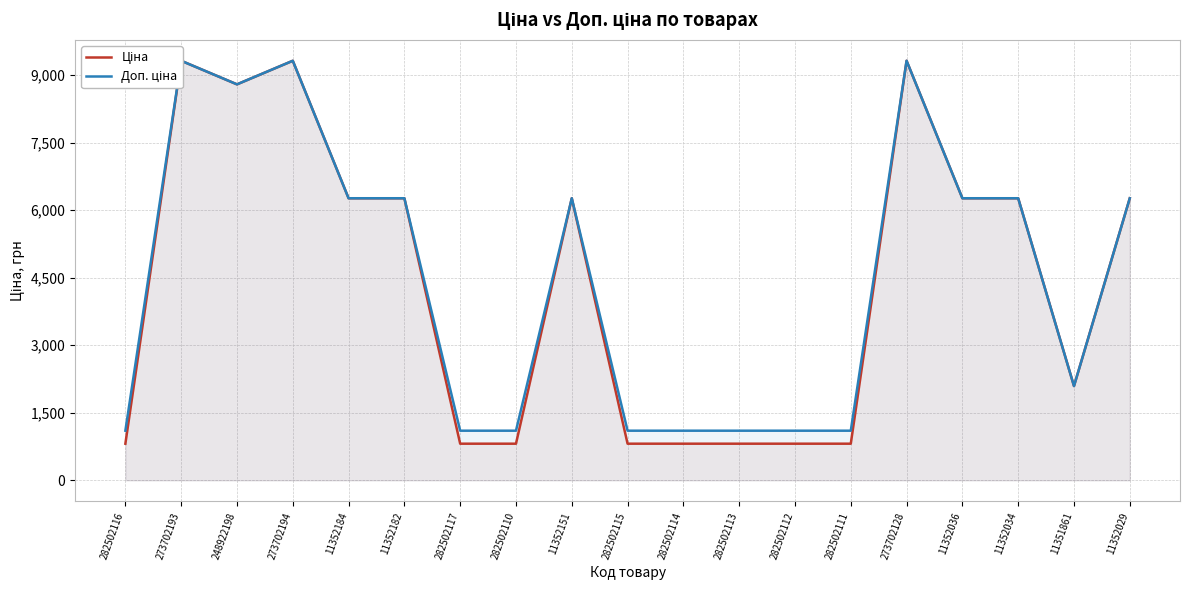

True or false: Доп. ціна and Ціна intersect in this chart.

False